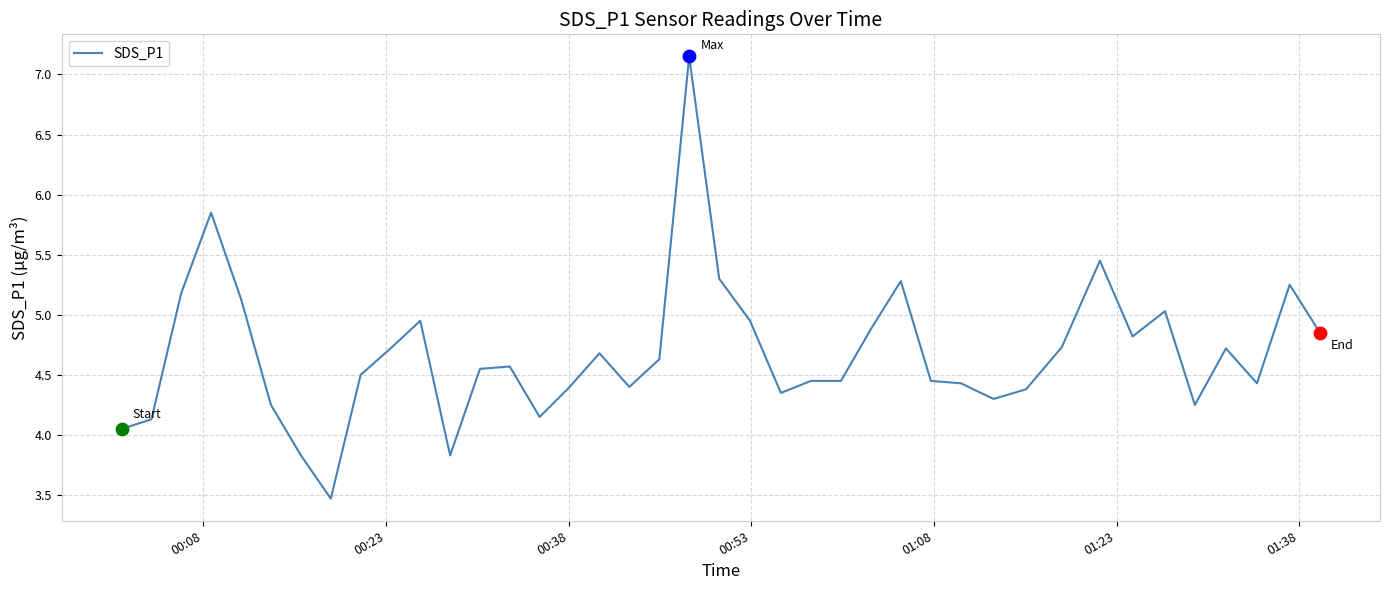

What is the minimum value shown in the chart?

3.5